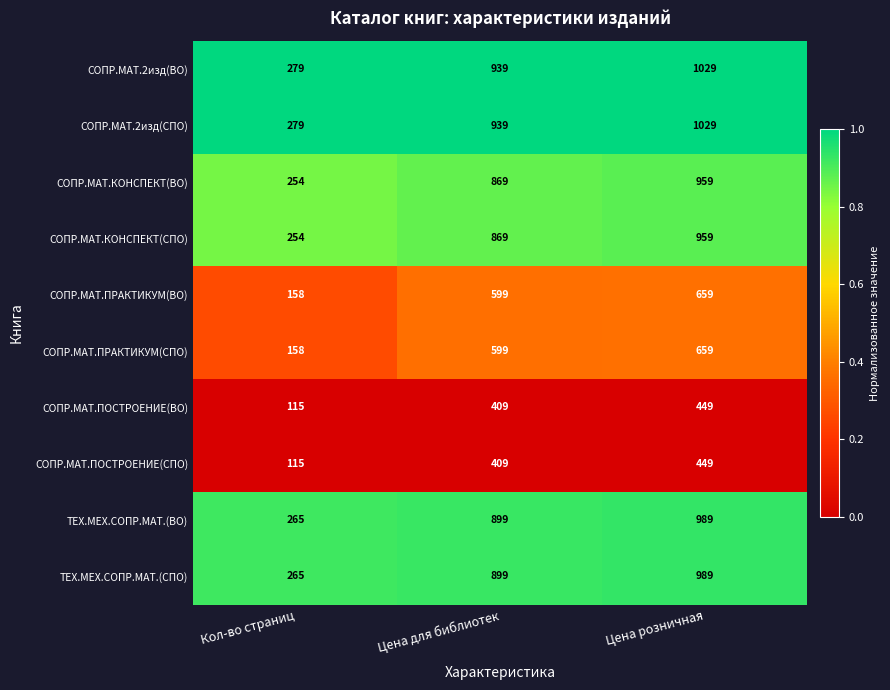

The ТЕХ.МЕХ.СОПР.МАТ.(ВО) series shows 265 at Кол-во страниц. True or false?

True